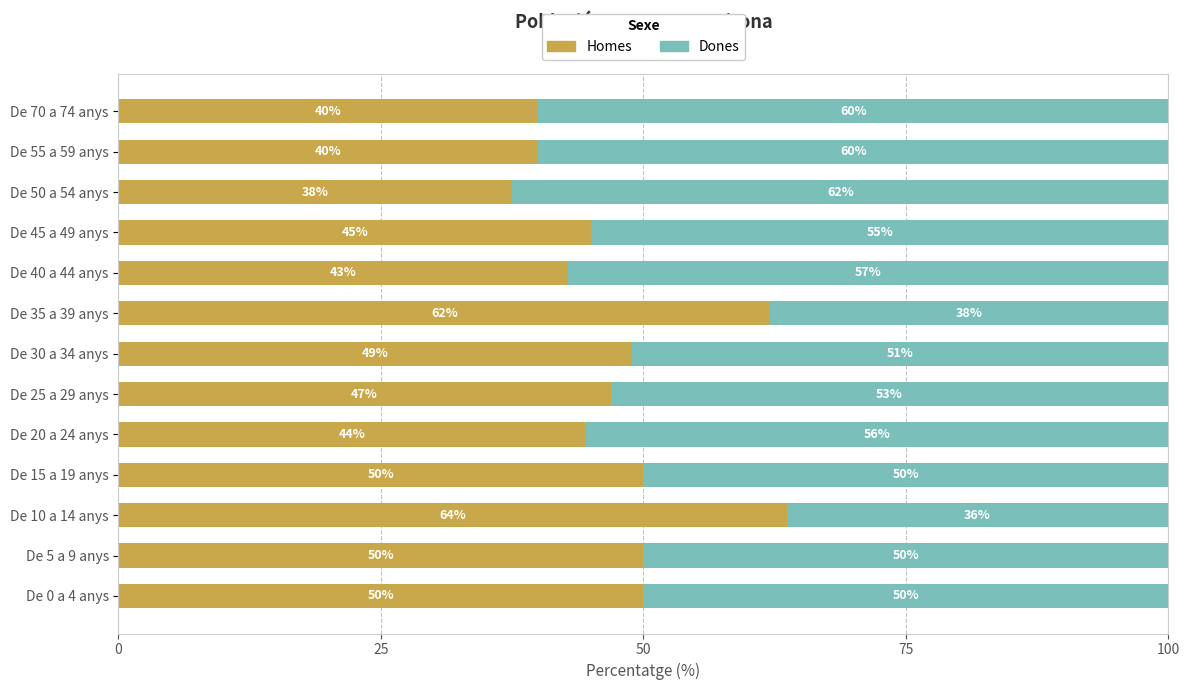

True or false: Homes has a value of 62.1 at De 35 a 39 anys.

True